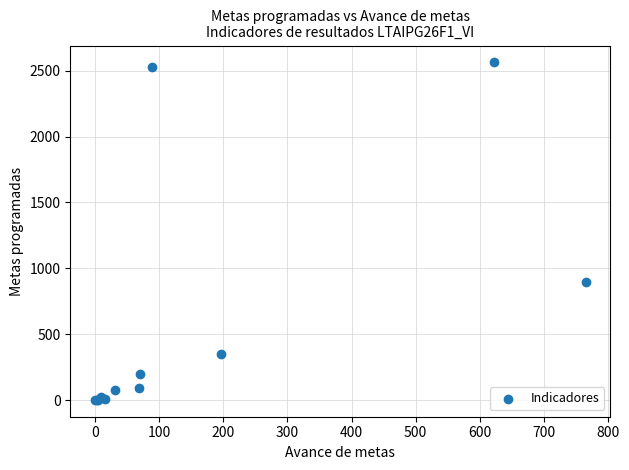

What Y value in the scatter plot is closest to 1282?

900